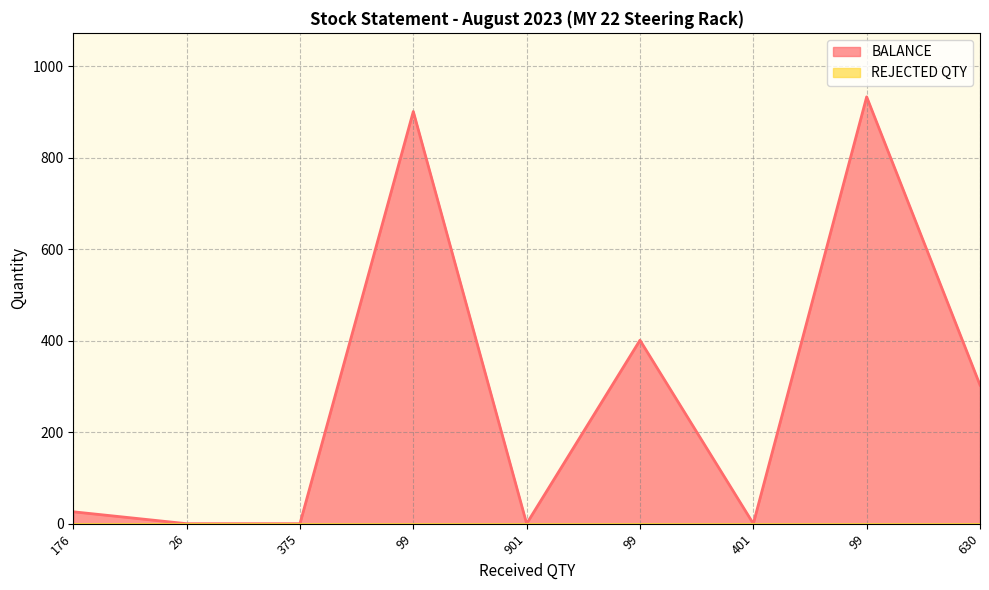

At which label is the value closest to 466?

99